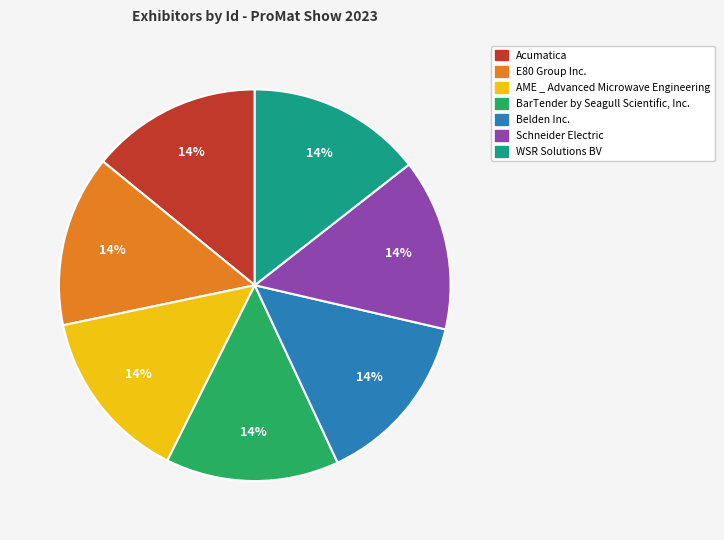

Count the number of slices in the pie.

7